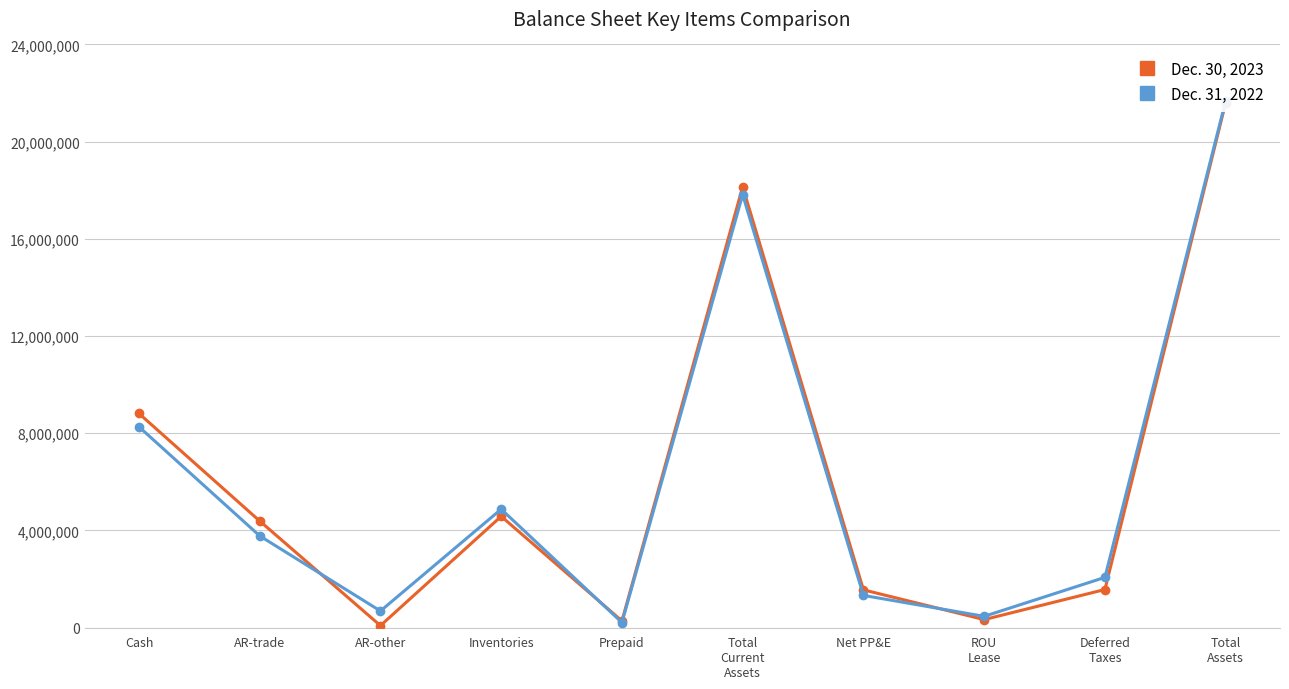

At which category does Dec. 30, 2023 reach its first local valley?

AR-other